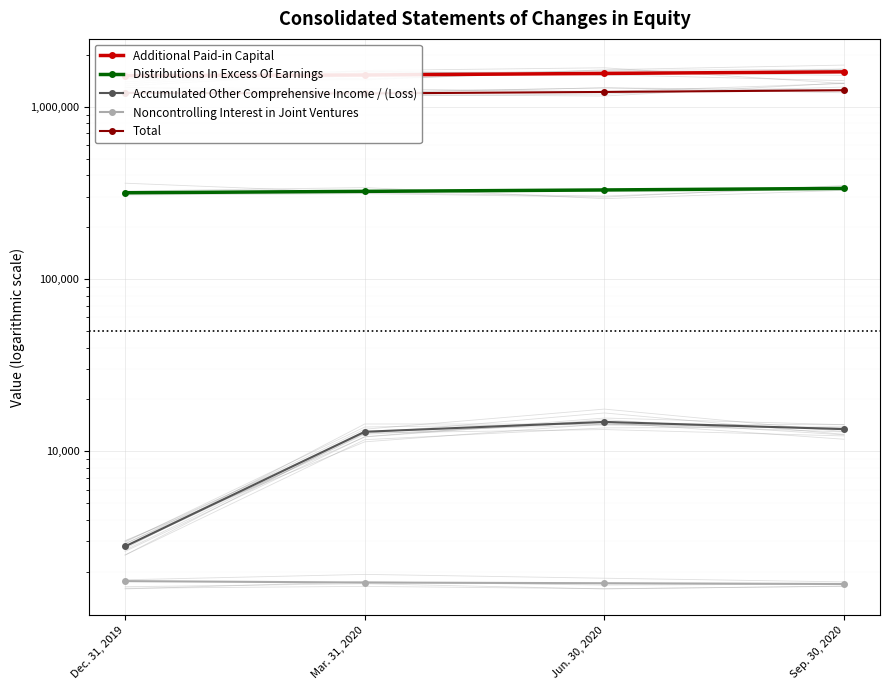

What is the maximum value for Additional Paid-in Capital?

1591720